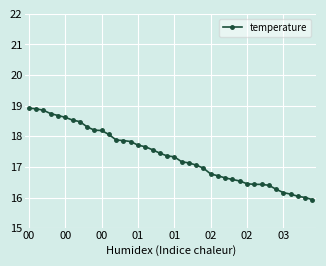

What is the maximum value shown in the chart?

18.9